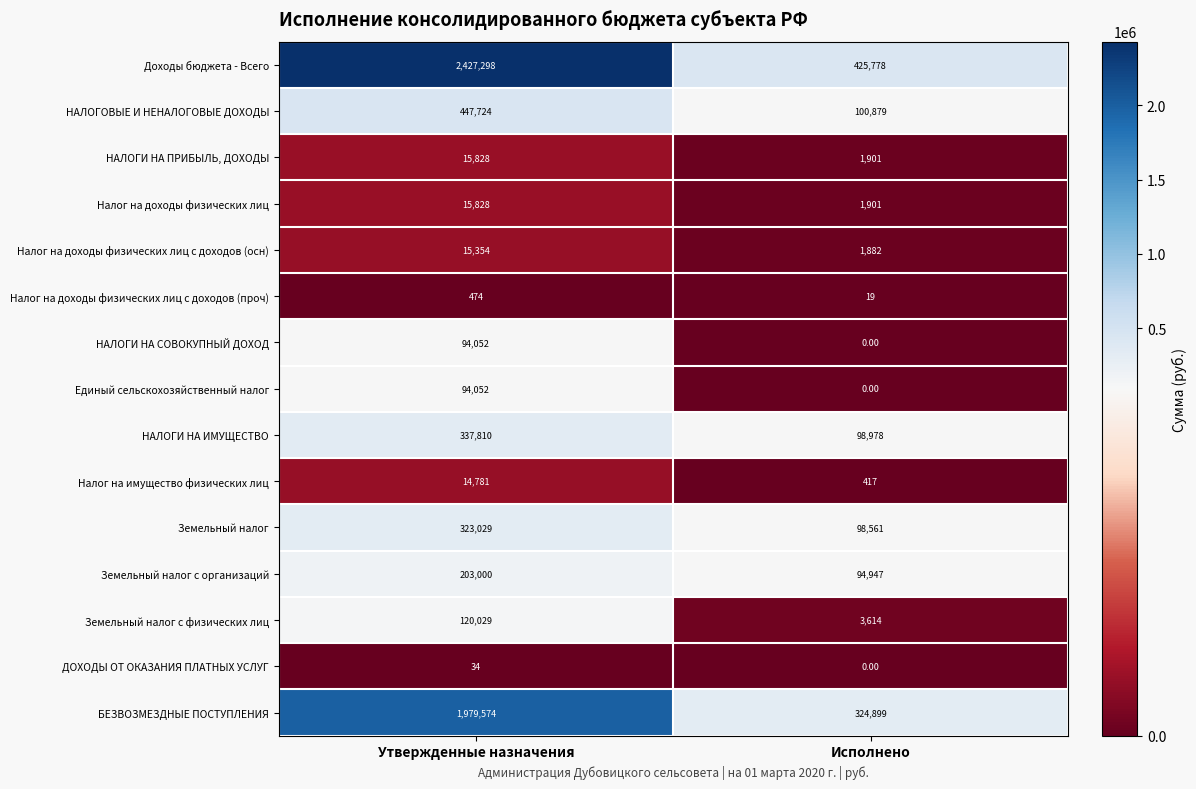

Which series has the largest total across all categories?

Доходы бюджета - Всего